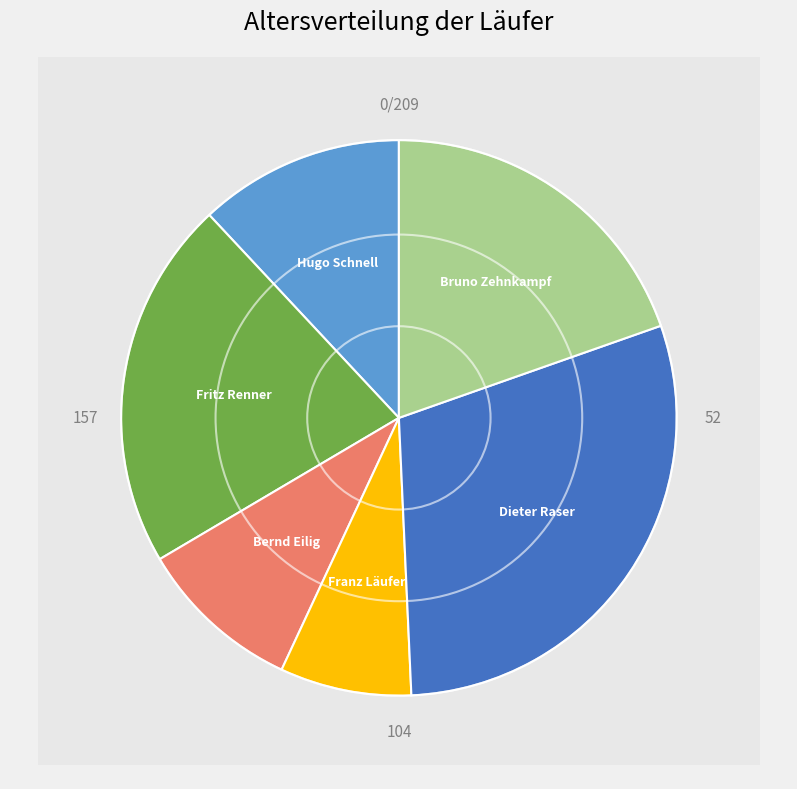

What is the largest slice in the pie chart?

Dieter Raser